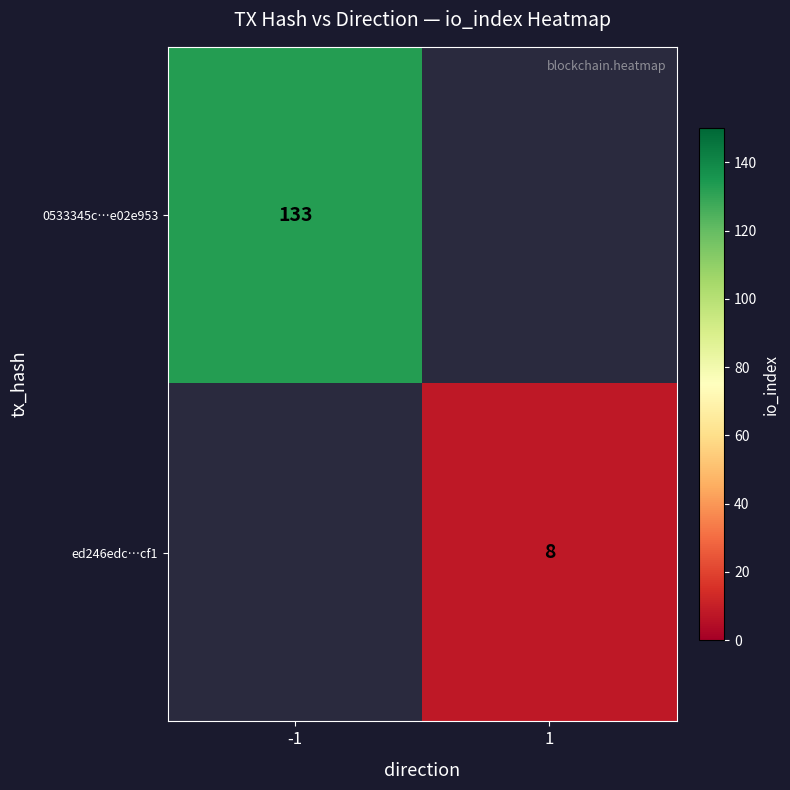

The ed246edc…cf1 series shows 5 at 1. True or false?

False